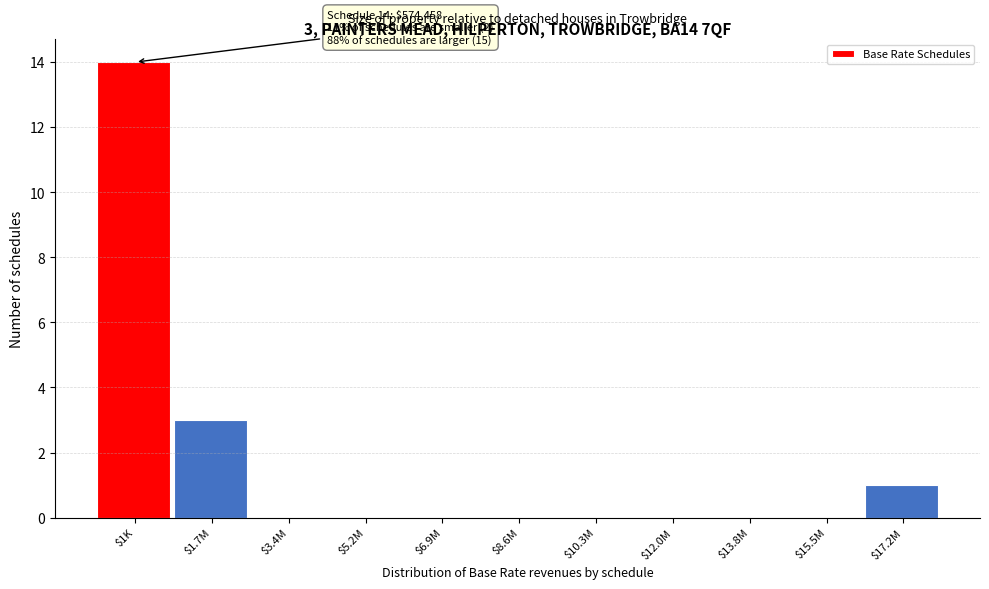

The chart shows a value of 0 at $12.0M. True or false?

True